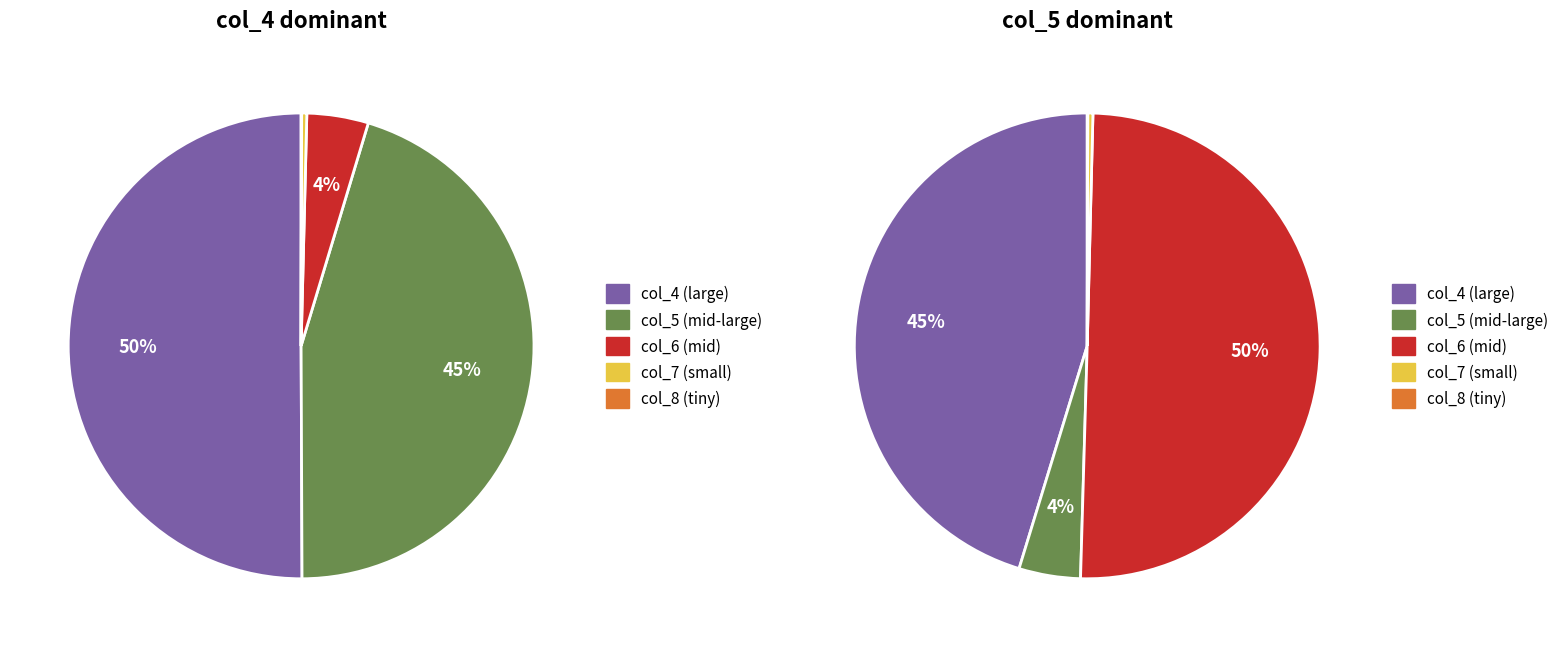

Which series has the largest range (max minus min)?

col_5